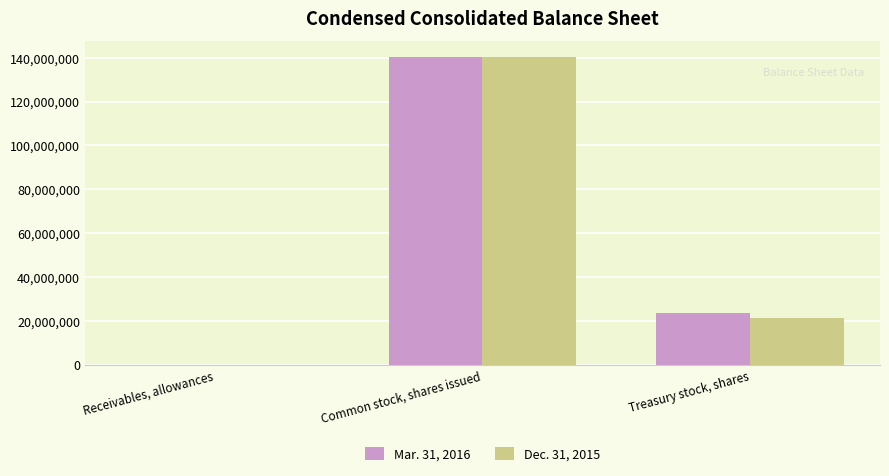

At which category is the sum across all series the highest?

Common stock, shares issued